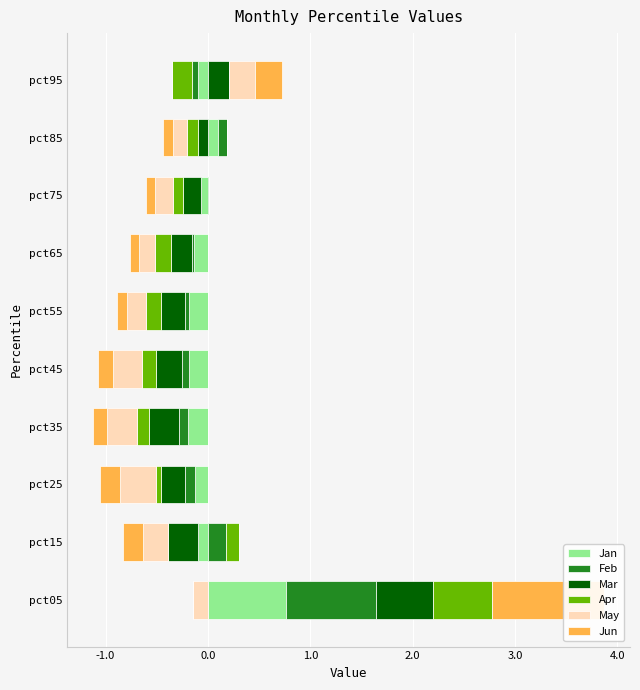

The Jun series shows 0.0 at pct65. True or false?

True